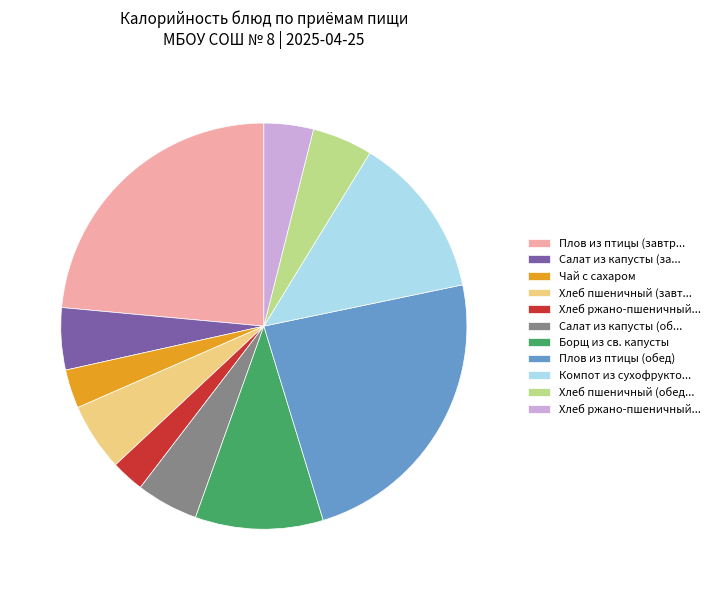

Is there any slice that represents more than half of the pie?

No